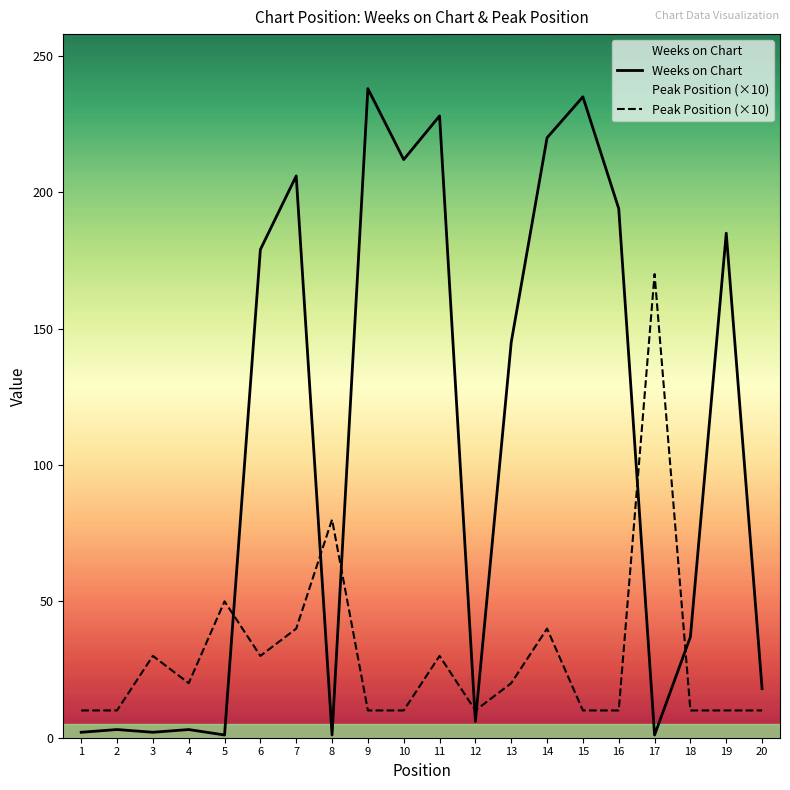

Reading right to left, what are all the values shown in this chart?

Weeks on Chart: 20=18	19=185	18=37	17=1	16=194	15=235	14=220	13=145	12=6	11=228	10=212	9=238	8=1	7=206	6=179	5=1	4=3	3=2	2=3	1=2
Peak Position (×10): 20=10	19=10	18=10	17=170	16=10	15=10	14=40	13=20	12=10	11=30	10=10	9=10	8=80	7=40	6=30	5=50	4=20	3=30	2=10	1=10